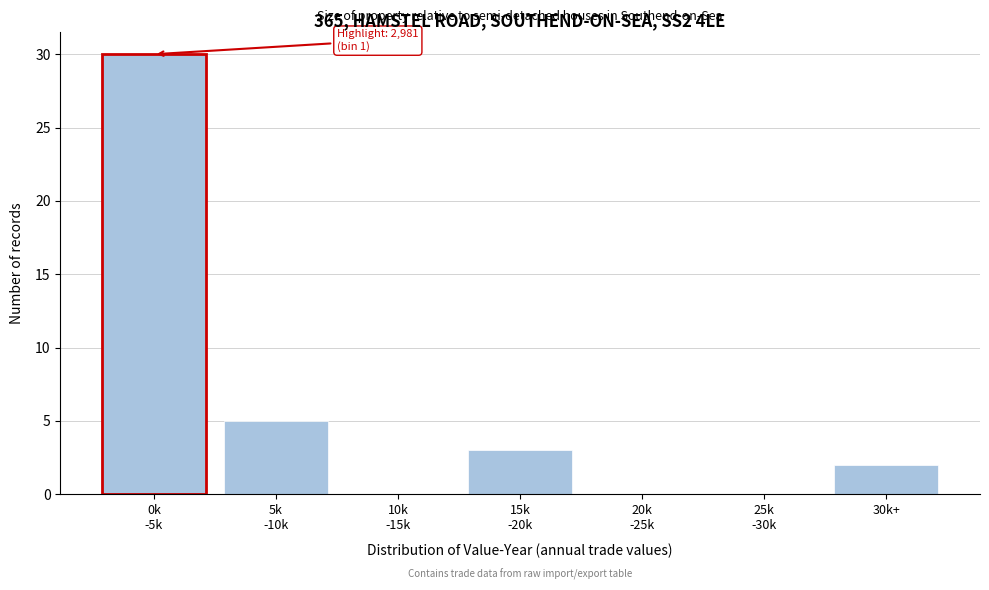

What is the greatest value displayed?

5